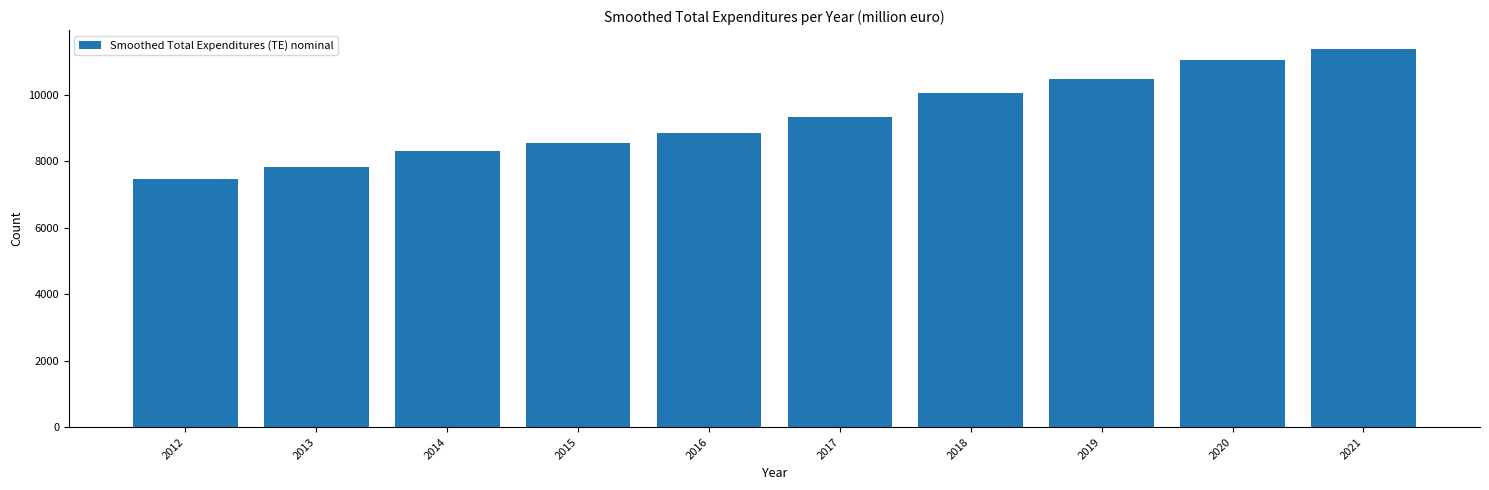

What is the approximate value at 2021?

11383.7